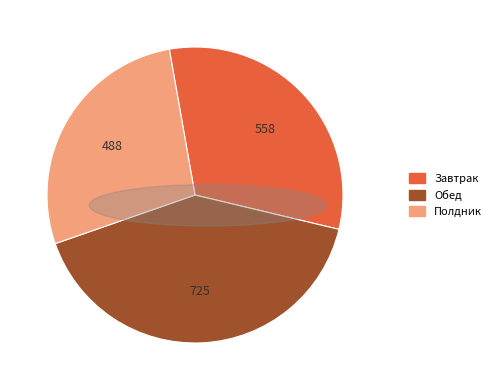

Does any single category account for the majority?

No